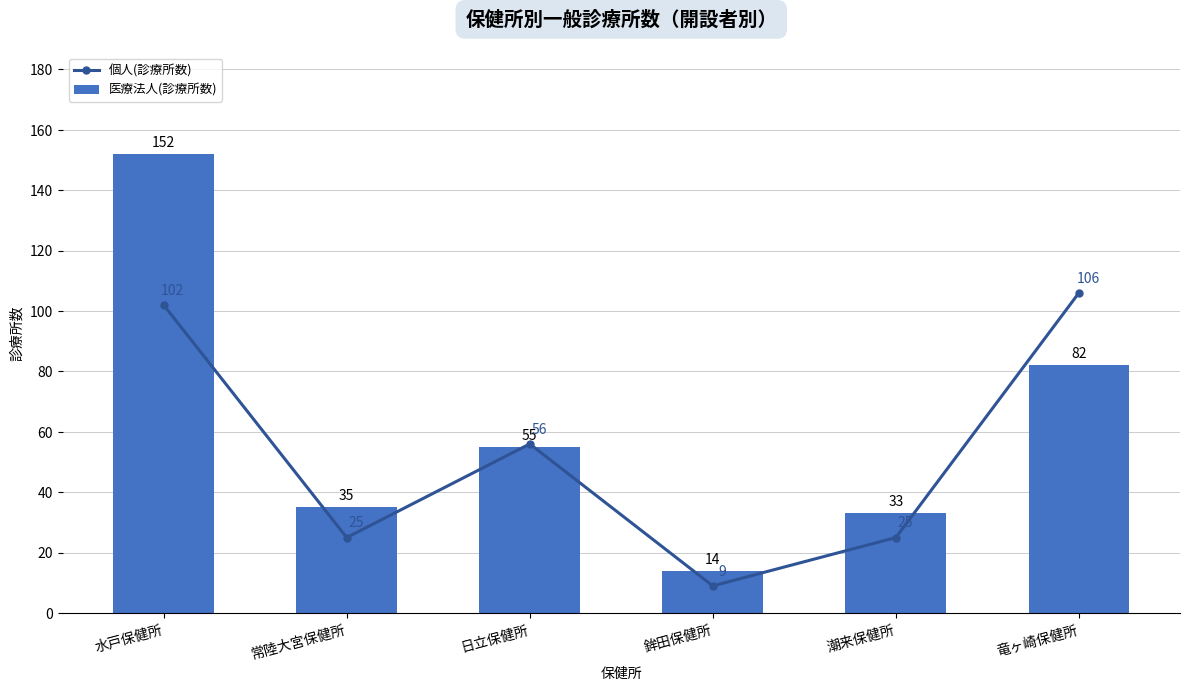

What is the spread (max minus min) of values at 竜ヶ崎保健所?

24